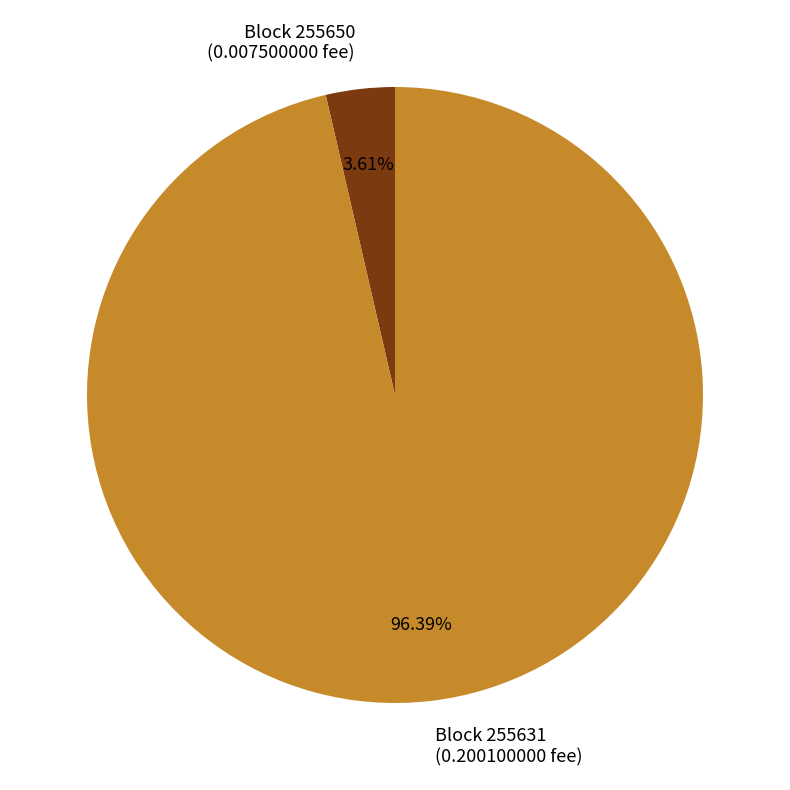

What is the largest slice in the pie chart?

Block 255631 (0.200100000 fee)